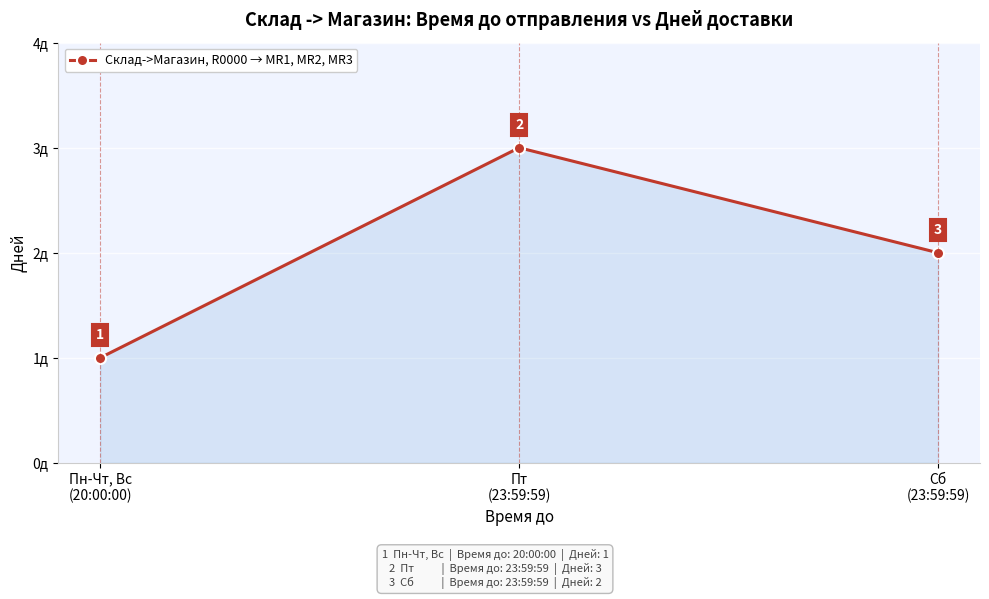

At which label does the data first exceed 2?

Пт
(23:59:59)